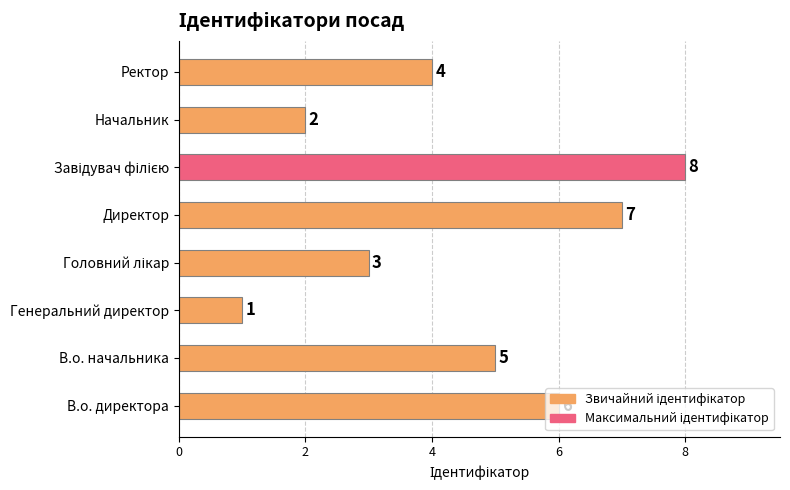

True or false: the data shows 3 at В.о. директора.

False